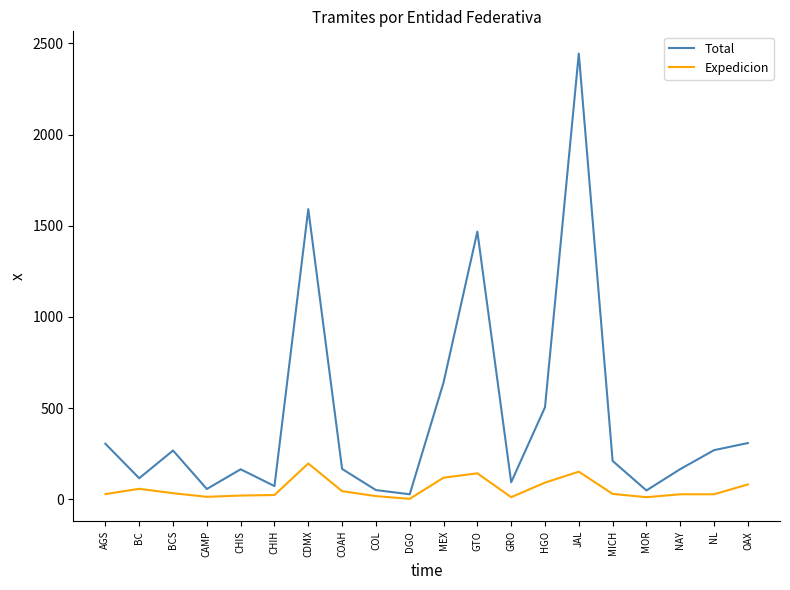

Which series has the largest total across all categories?

Total